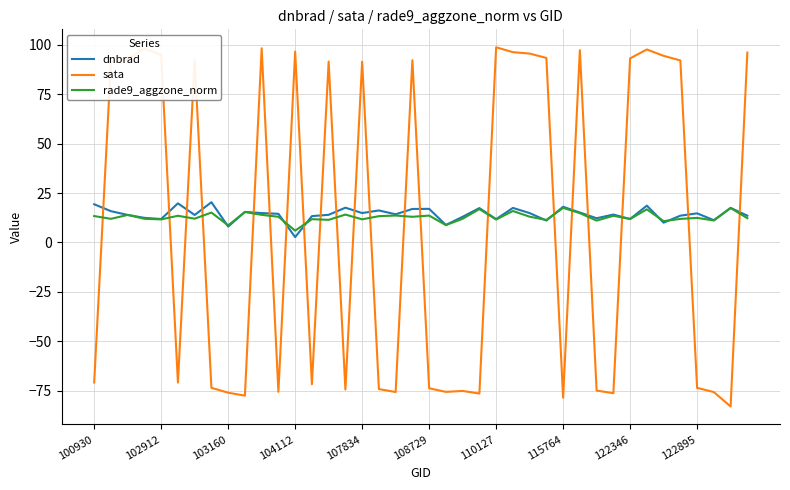

Which series has the widest spread of values?

sata